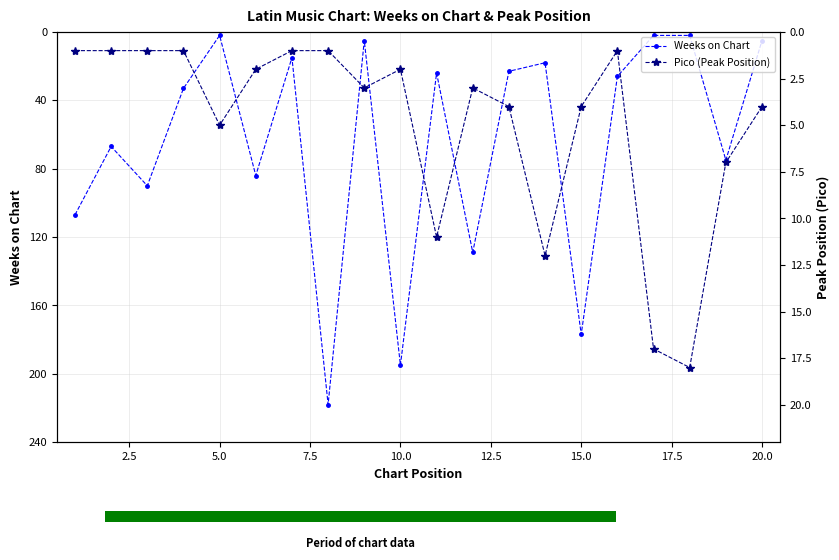

At how many categories does at least one series exceed 217?

1